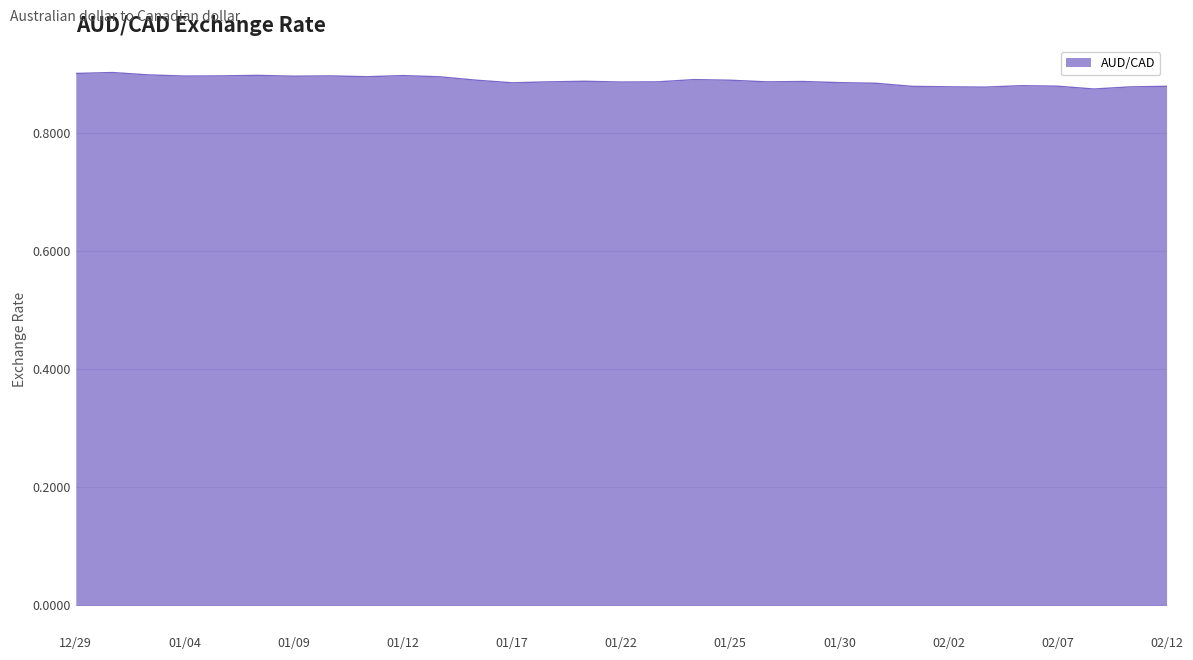

Is this an area chart (filled region under the line)?

Yes